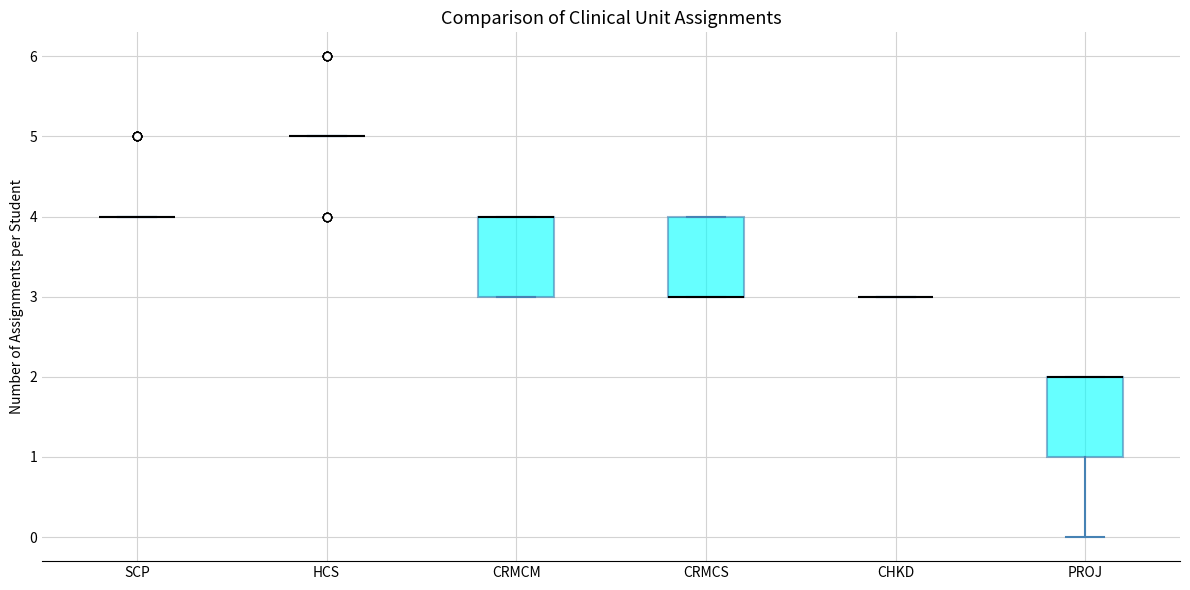

Reading left to right, transcribe this box plot: for each box, give where its median line is, the range the box spans, and where its two whiskers end, as read against the y-axis. The values are not printed on the chart, so give them approximately, as read against the axis.

SCP: box collapsed to a line at 4, whiskers 4 to 4
HCS: box collapsed to a line at 5, whiskers 5 to 5
CRMCM: median 4 (drawn on the box's upper edge), box 3 to 4, whiskers 3 to 4
CRMCS: median 3 (drawn on the box's lower edge), box 3 to 4, whiskers 3 to 4
CHKD: box collapsed to a line at 3, whiskers 3 to 3
PROJ: median 2 (drawn on the box's upper edge), box 1 to 2, whiskers 0 to 2